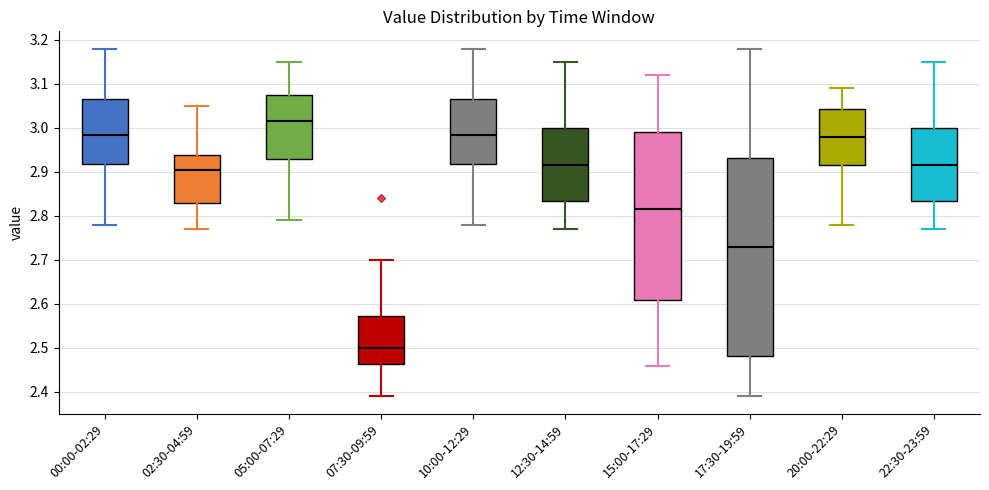

Which box's median line is the highest?

05:00-07:29